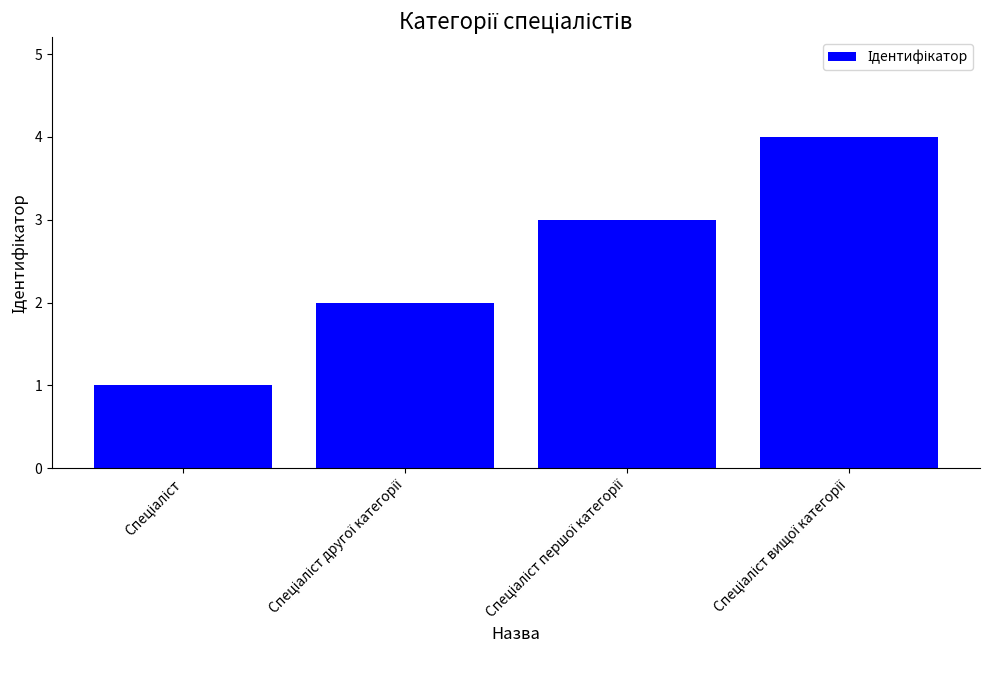

What is the greatest value displayed?

4